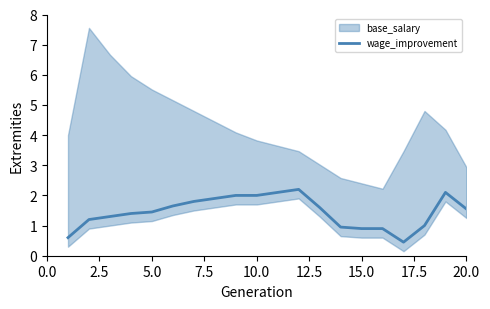

How many lines are shown in the chart?

1